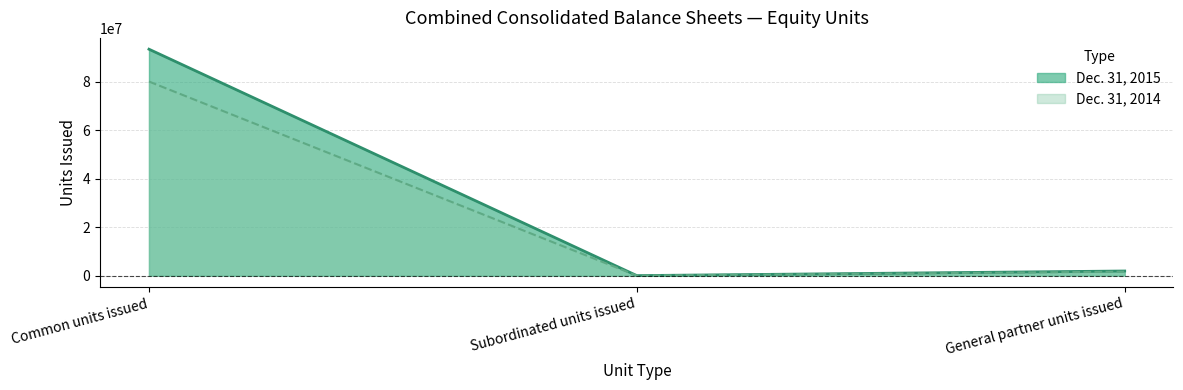

Is the value of Dec. 31, 2015 at Subordinated units issued greater than the value of Dec. 31, 2014 at General partner units issued?

No